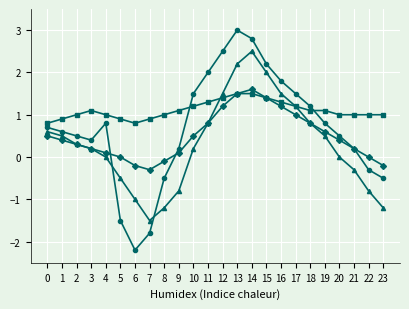

What is the spread (max minus min) of values at 1?

0.5